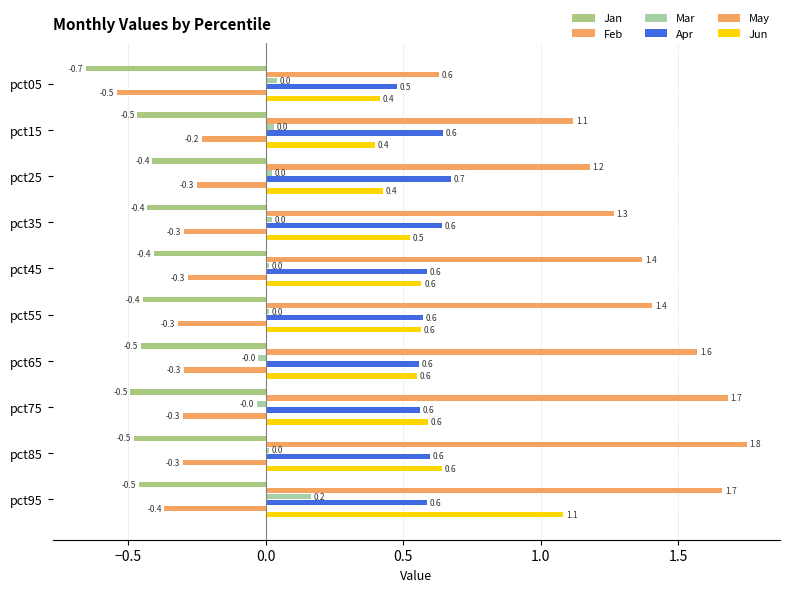

Count the Apr values in the range 0 to 1.

10